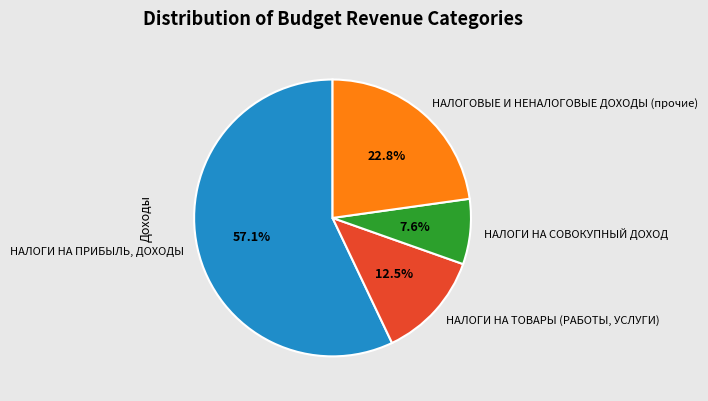

Which slice is the smallest?

НАЛОГИ НА СОВОКУПНЫЙ ДОХОД